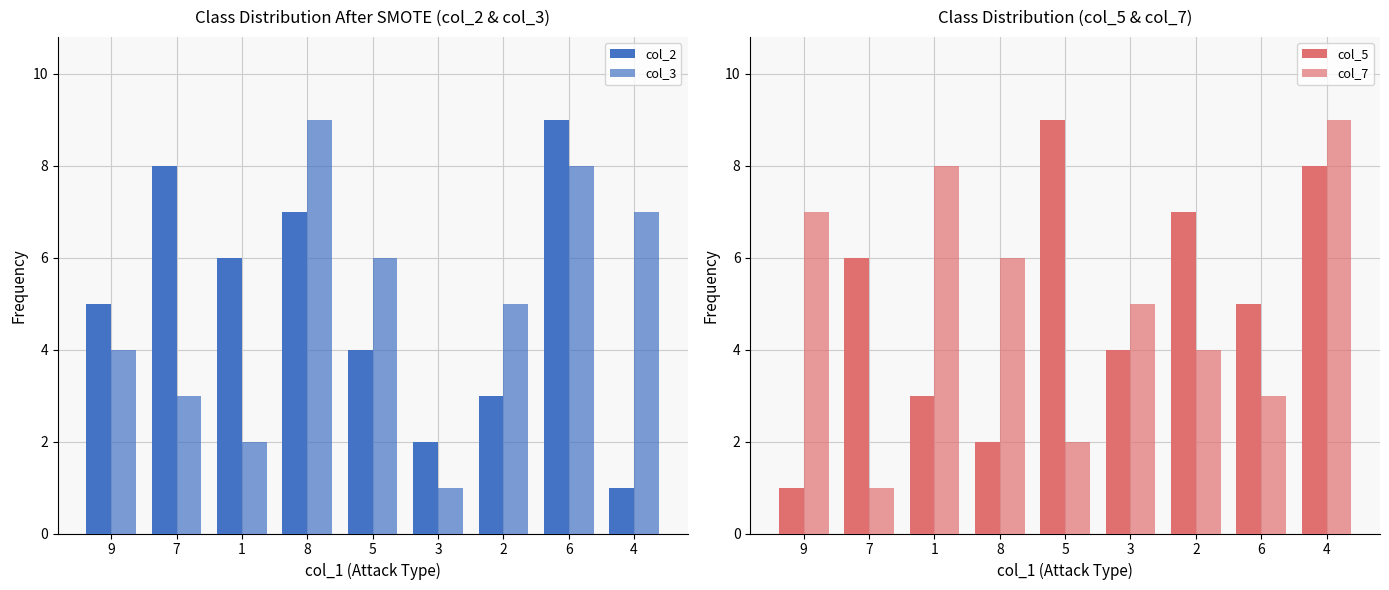

What is the highest value of the col_2 series?

9